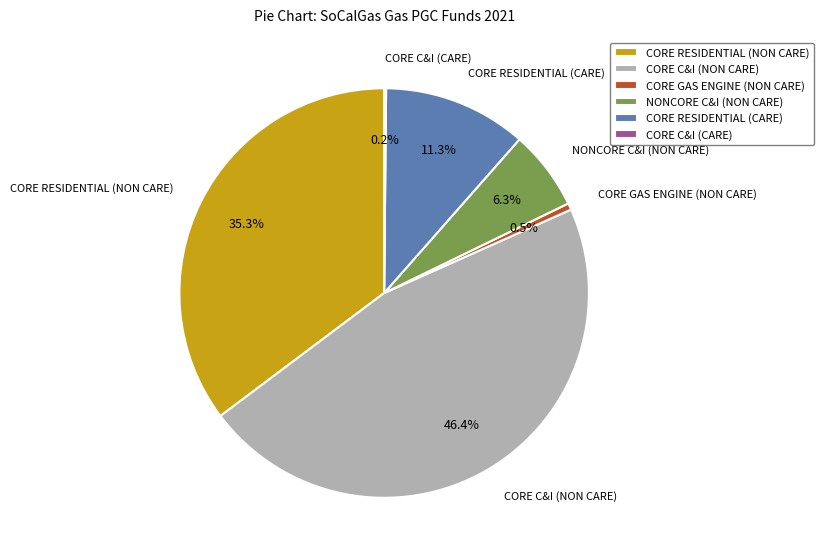

Which category has the biggest portion of the pie?

CORE C&I (NON CARE)